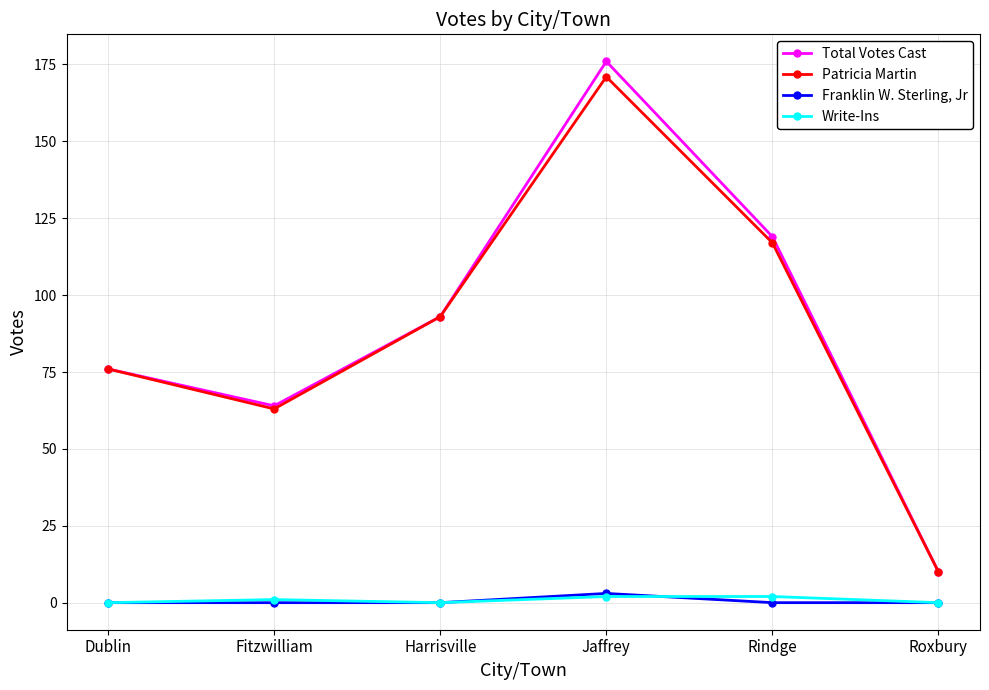

List the labels in order of Total Votes Cast value, smallest first.

Roxbury, Fitzwilliam, Dublin, Harrisville, Rindge, Jaffrey